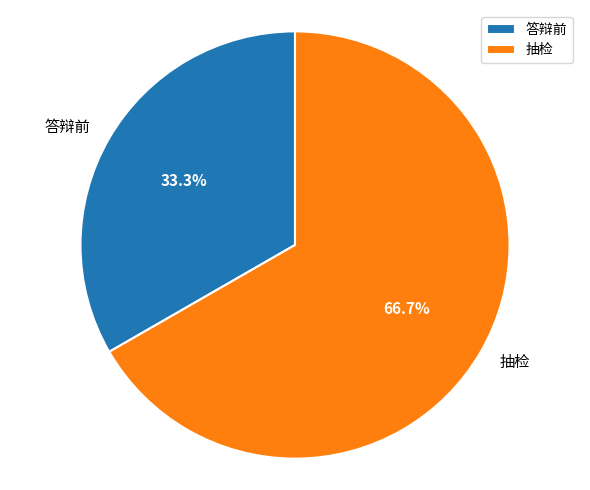

Between 抽检 and 答辩前, which is larger?

抽检